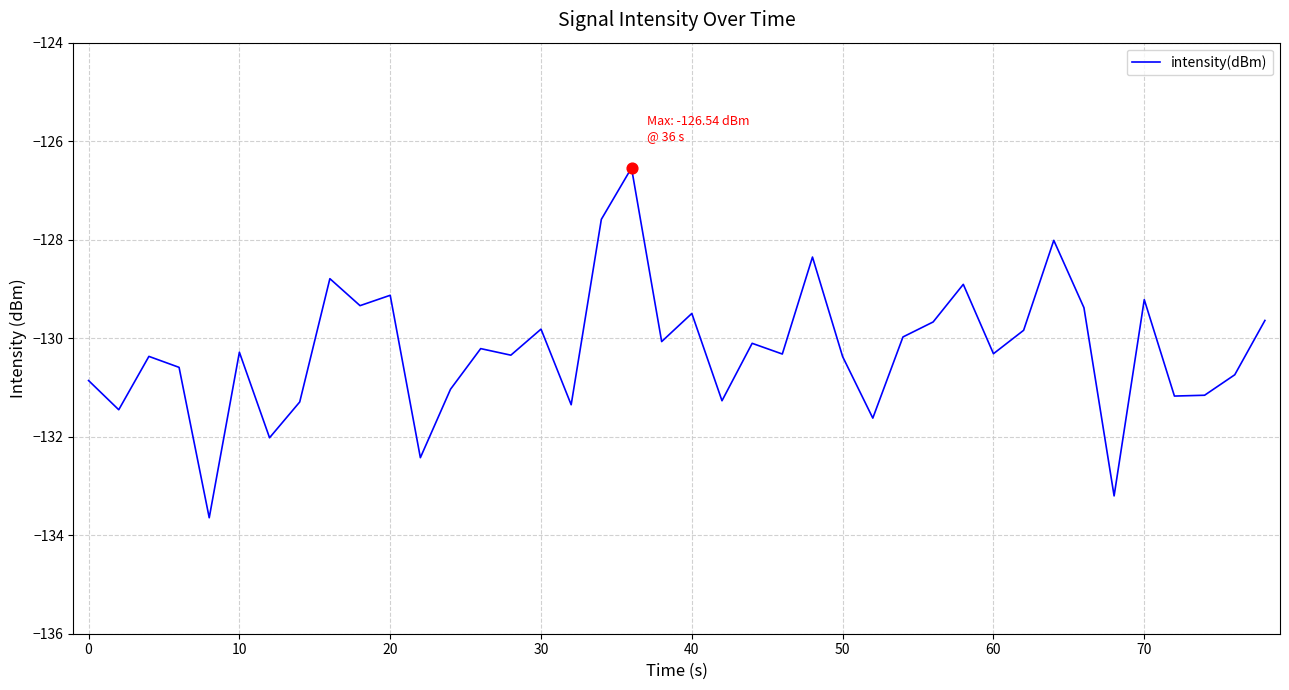

What is the greatest value displayed?

-126.5